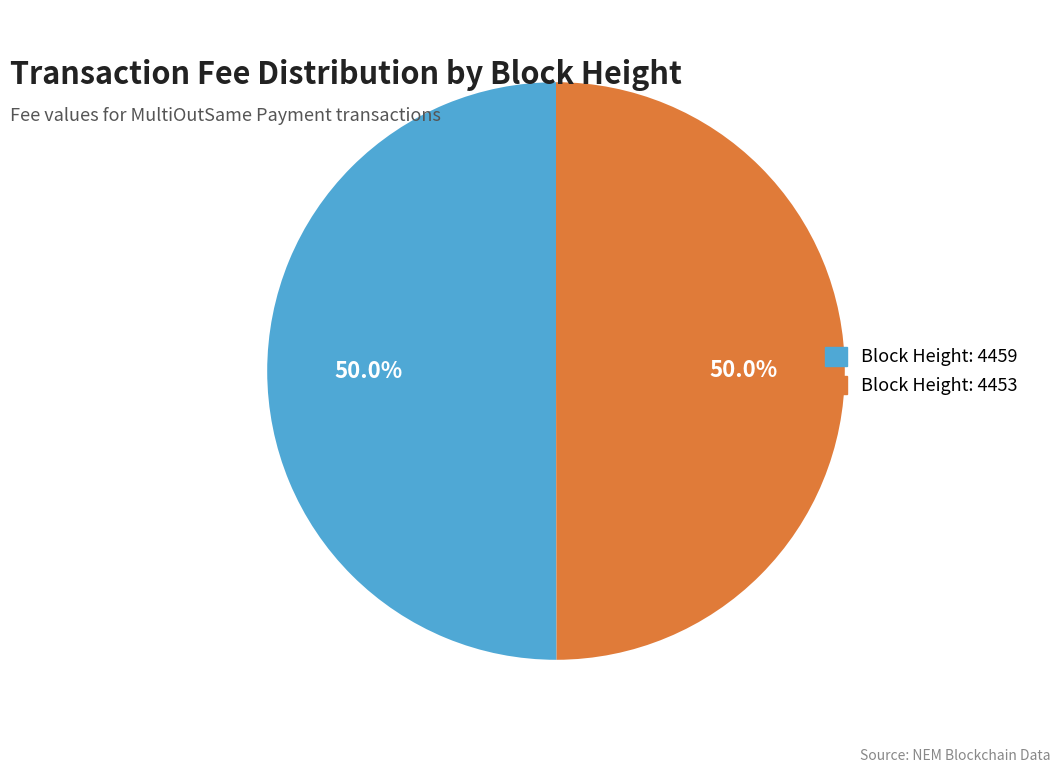

Count the number of slices in the pie.

2